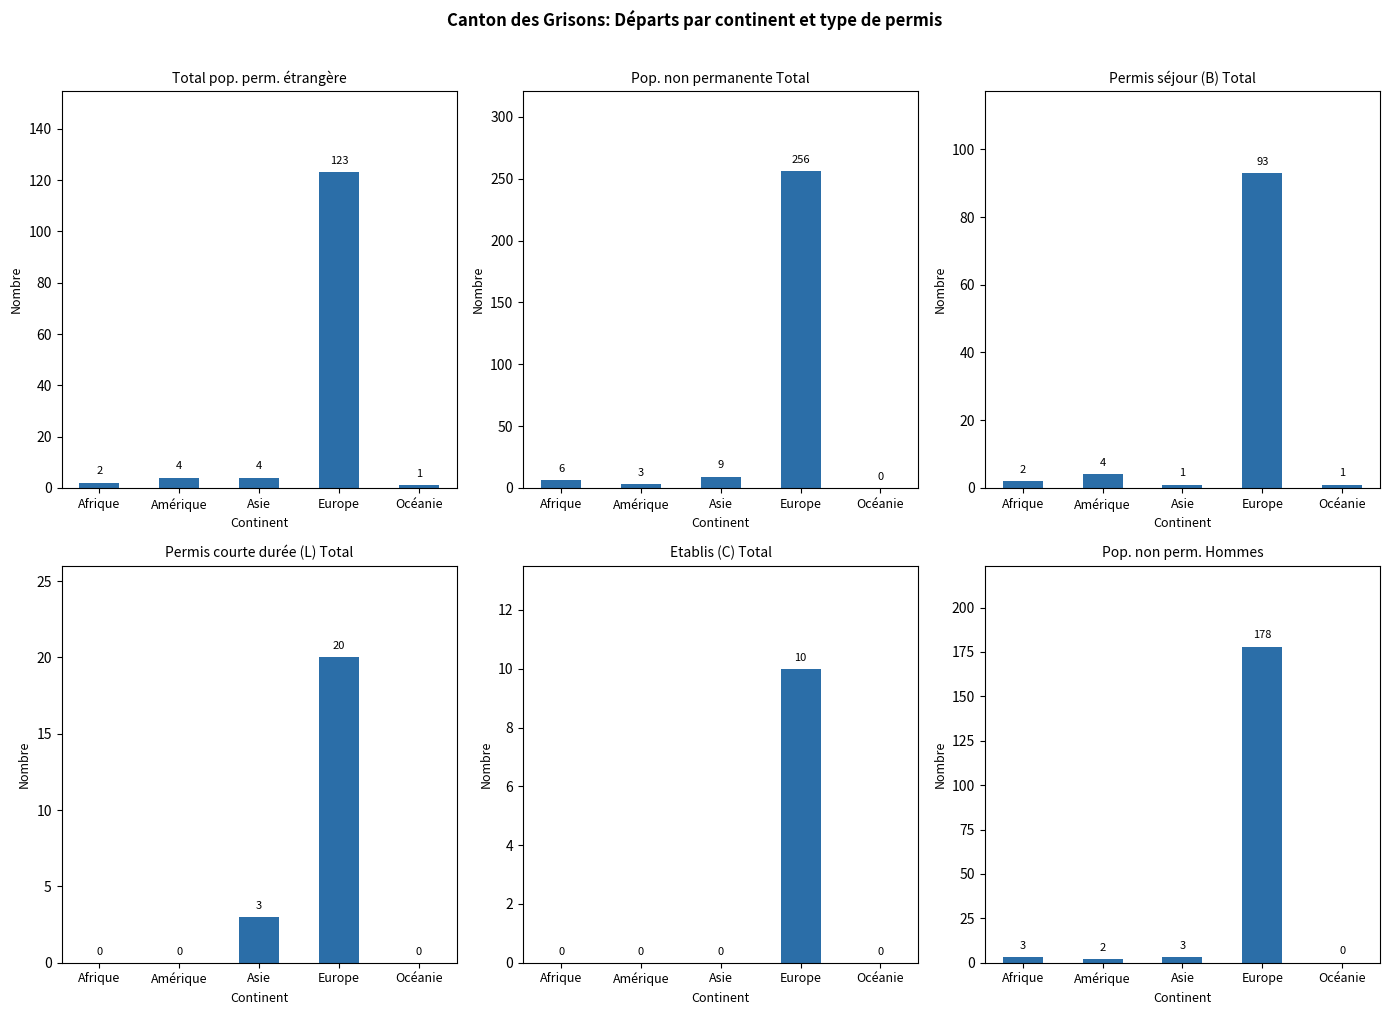

True or false: Pop. non perm. Hommes has a value of 3 at Amérique.

False